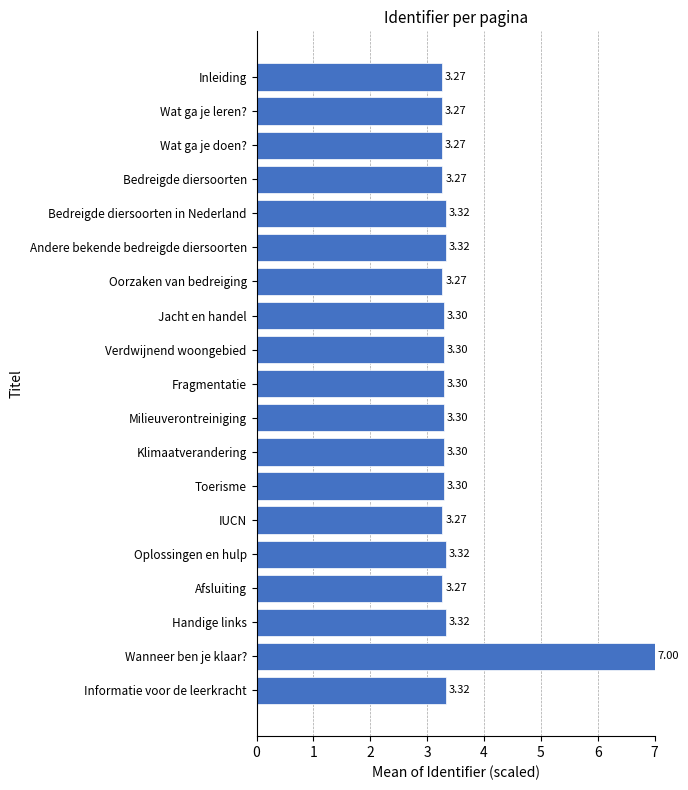

Which has a higher value, Verdwijnend woongebied or Oorzaken van bedreiging?

Verdwijnend woongebied